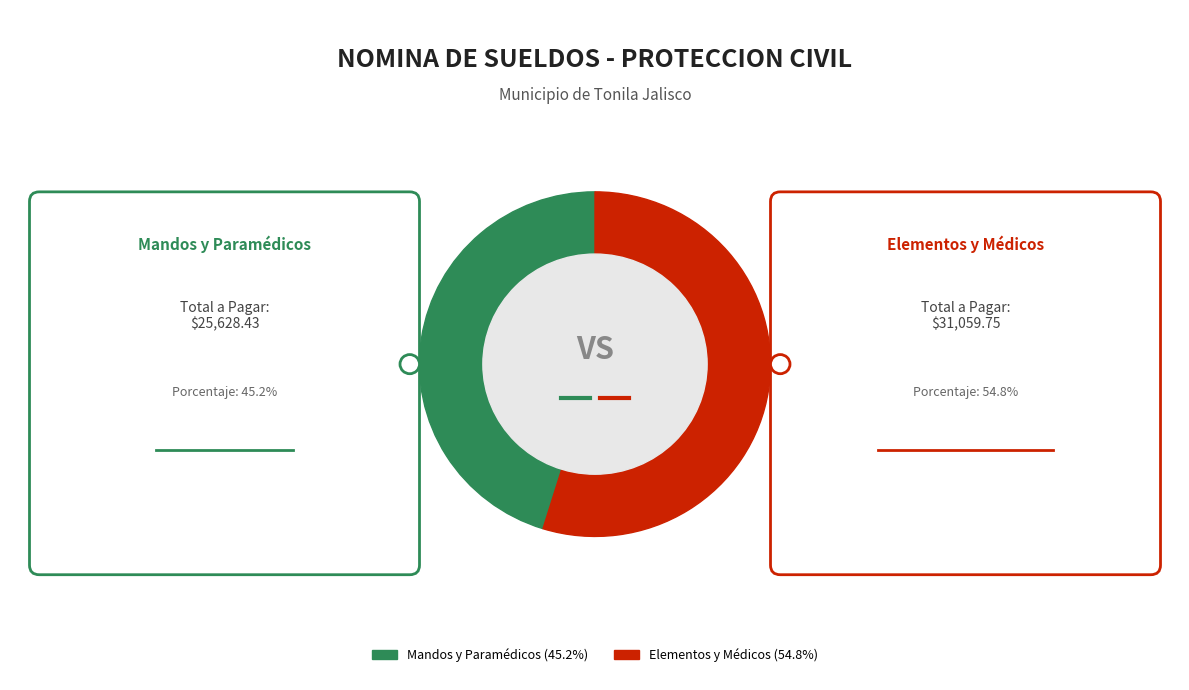

Is the sum of Elementos y Médicos and Mandos y Paramédicos greater than half?

Yes